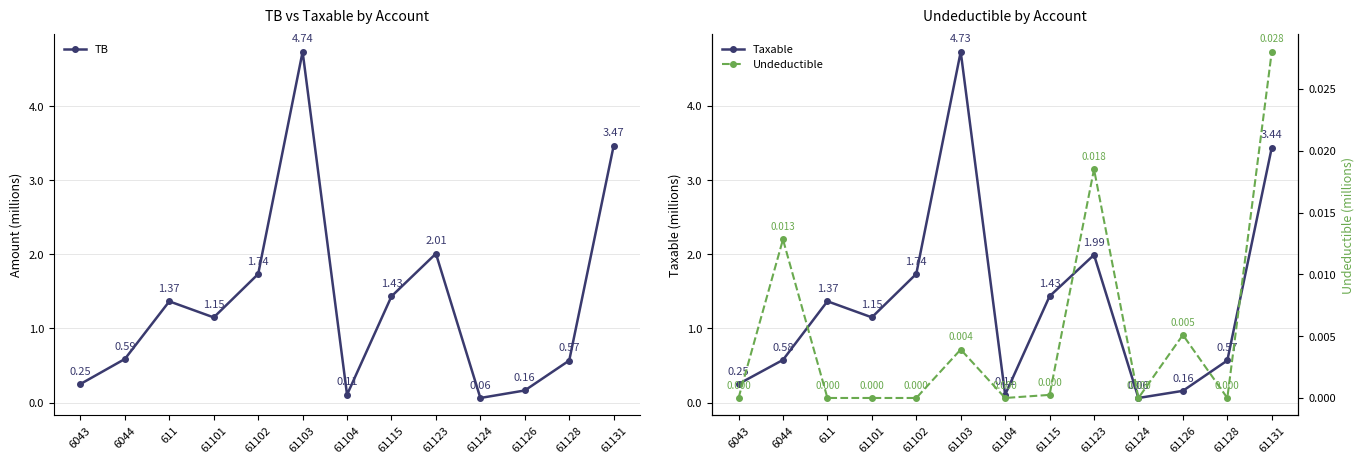

What is the total value across all series at 61126?

0.3